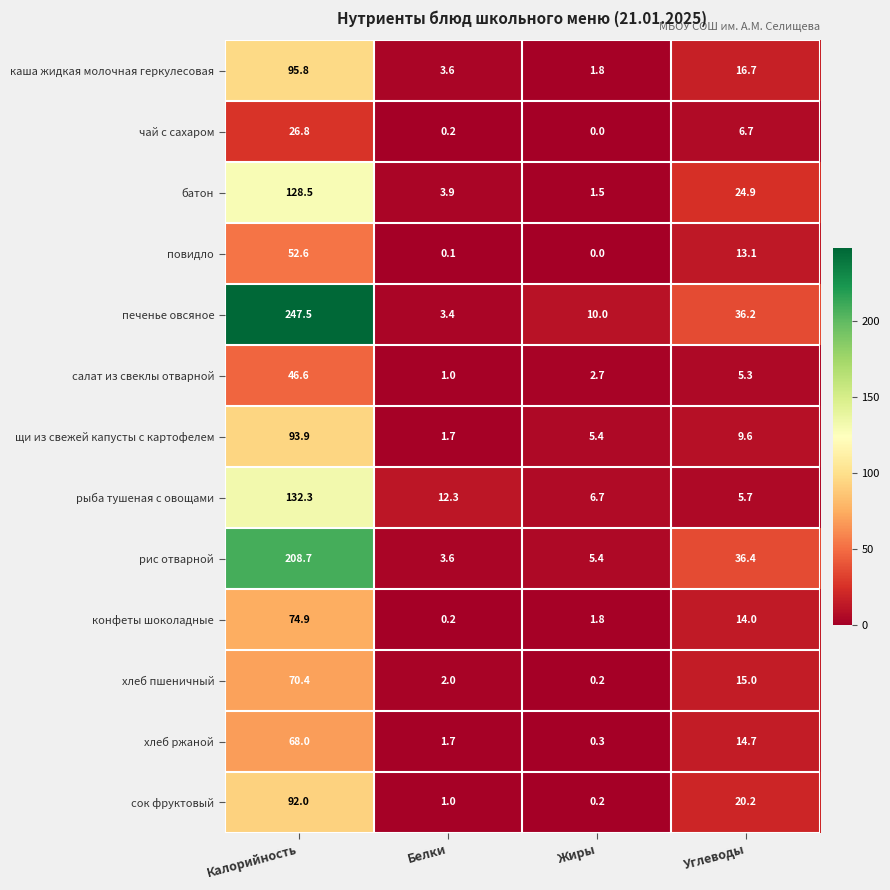

The каша жидкая молочная геркулесовая series shows 5.4 at Белки. True or false?

False